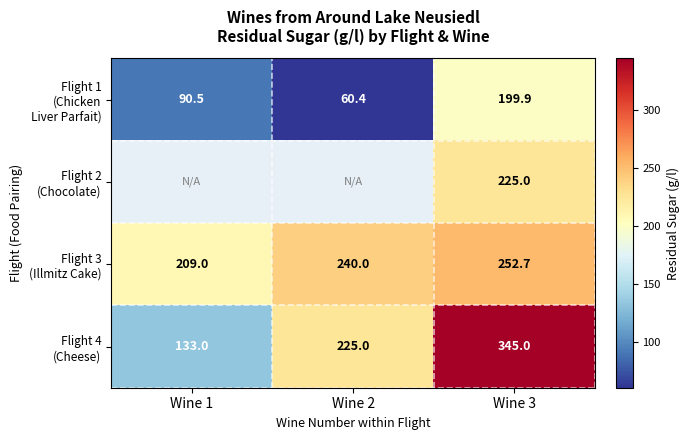

What is the difference between the highest and lowest values at Wine 3?

145.1